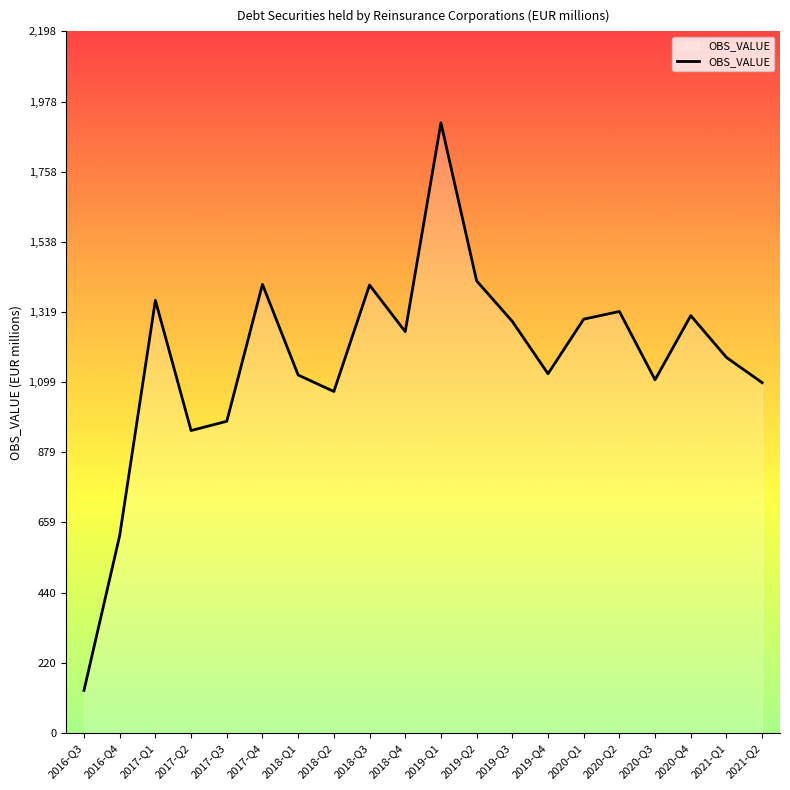

What is the approximate value at 2016-Q3?

133.0